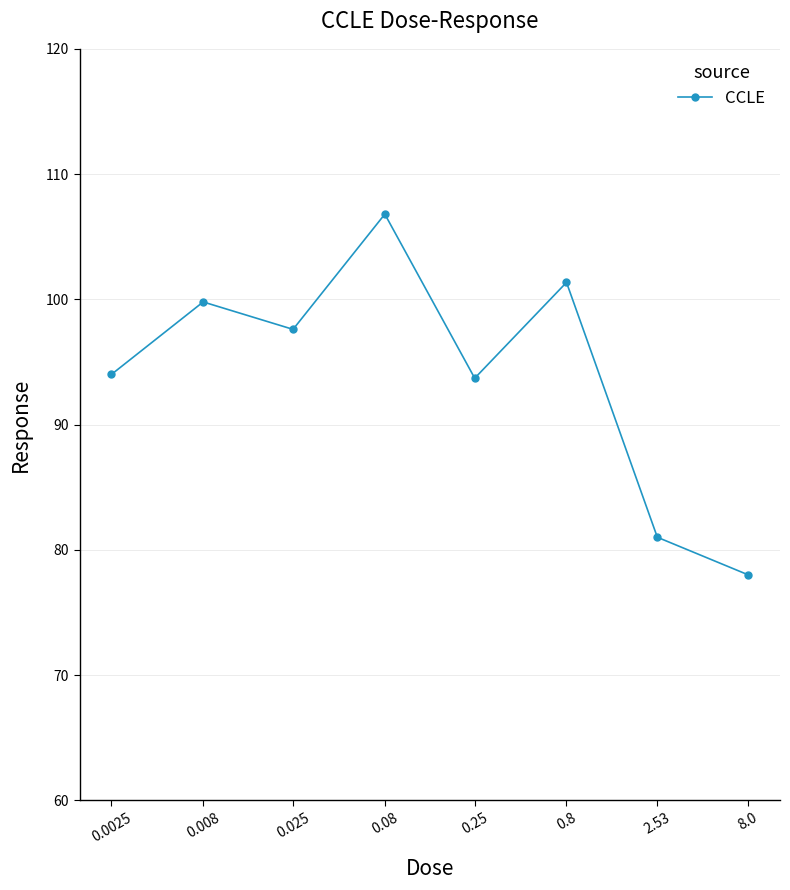

What is the difference between the maximum and minimum values?

28.8